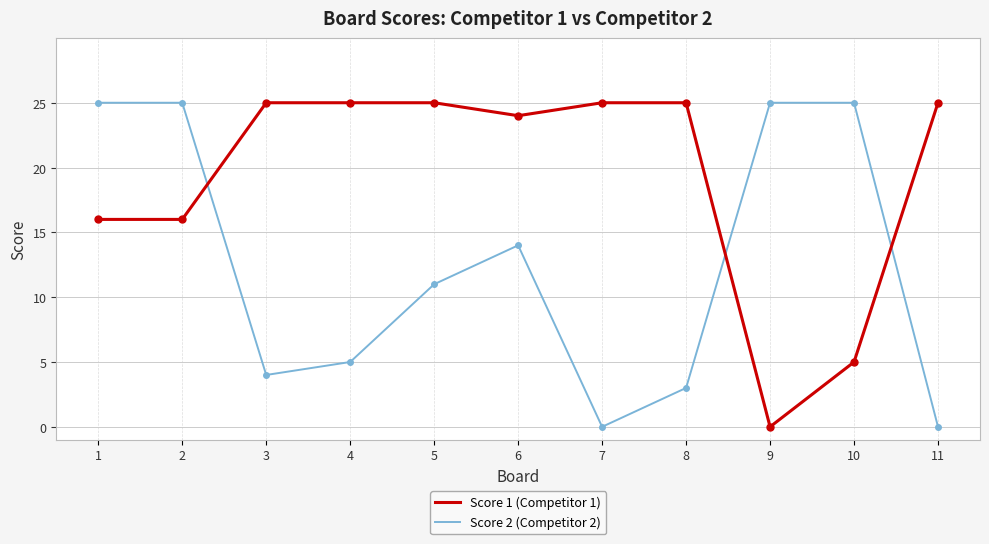

At 2, list the series in order from smallest to largest.

Score 1 (Competitor 1), Score 2 (Competitor 2)